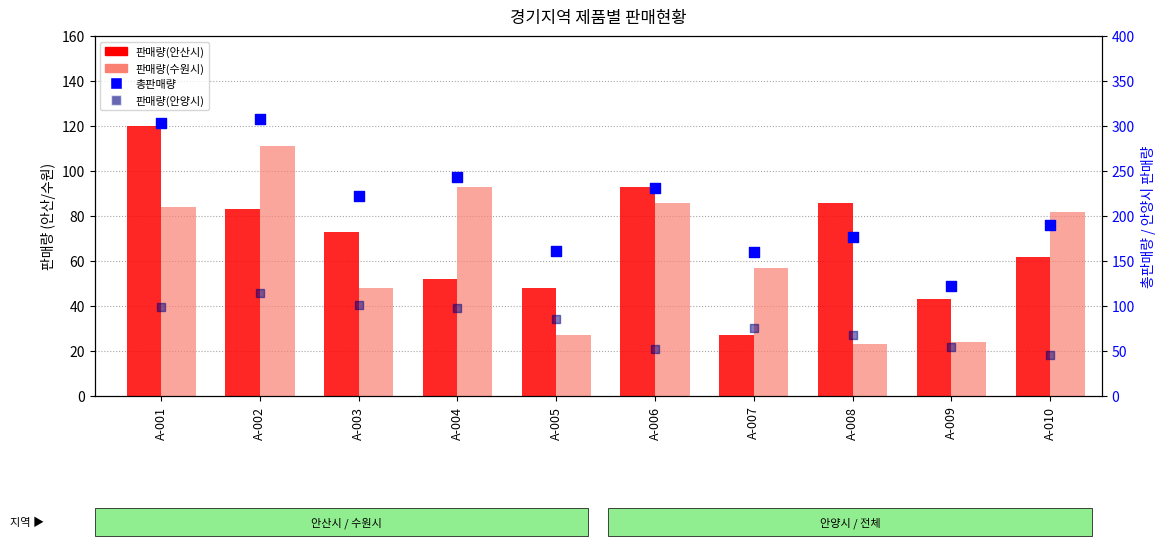

Which series has the widest spread of Y values?

총판매량